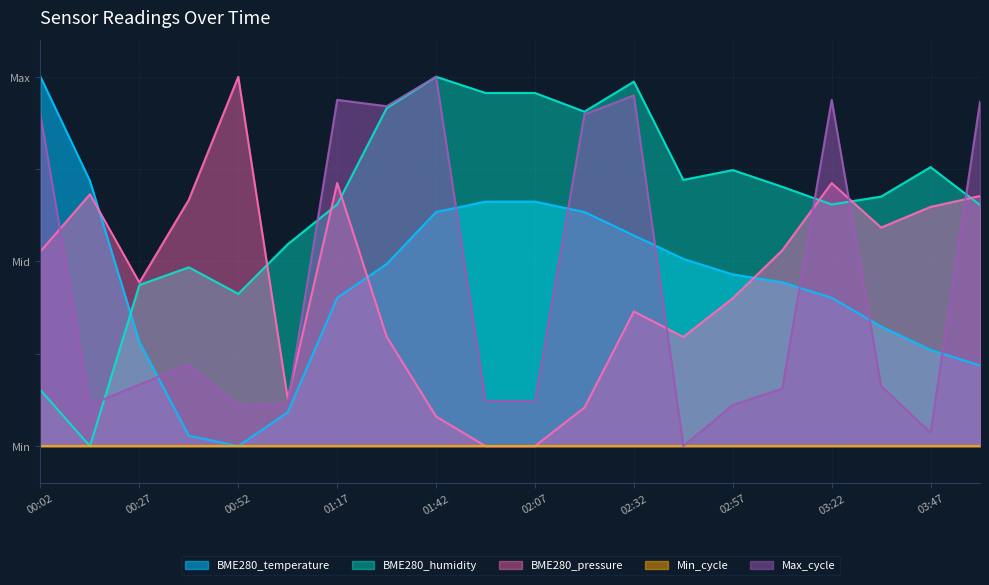

Where does the Max_cycle series first go above 166?

00:02